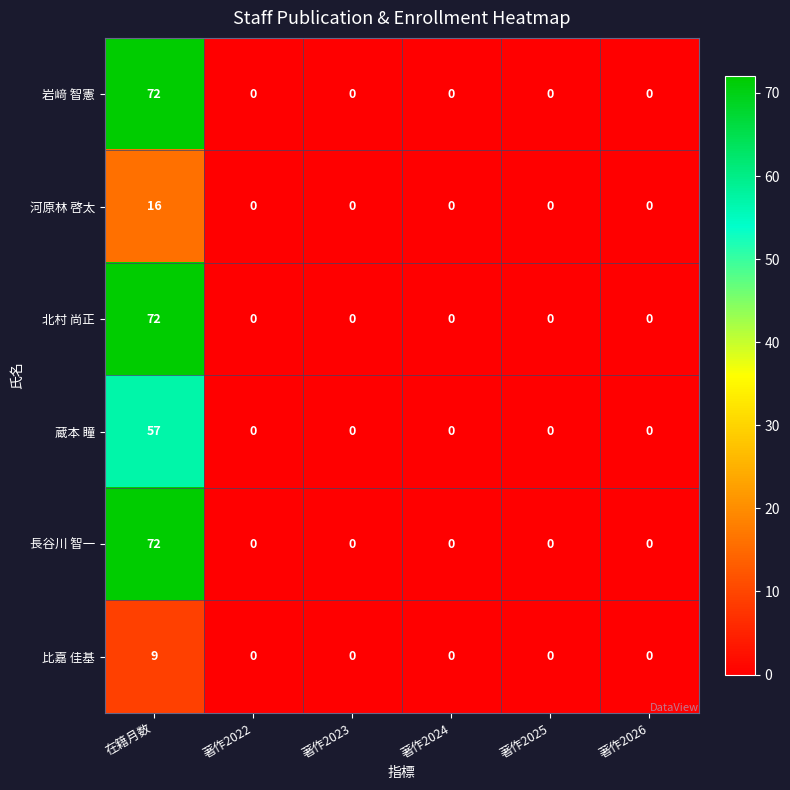

Read the 長谷川 智一 value at 在籍月数, to the nearest 5.

70